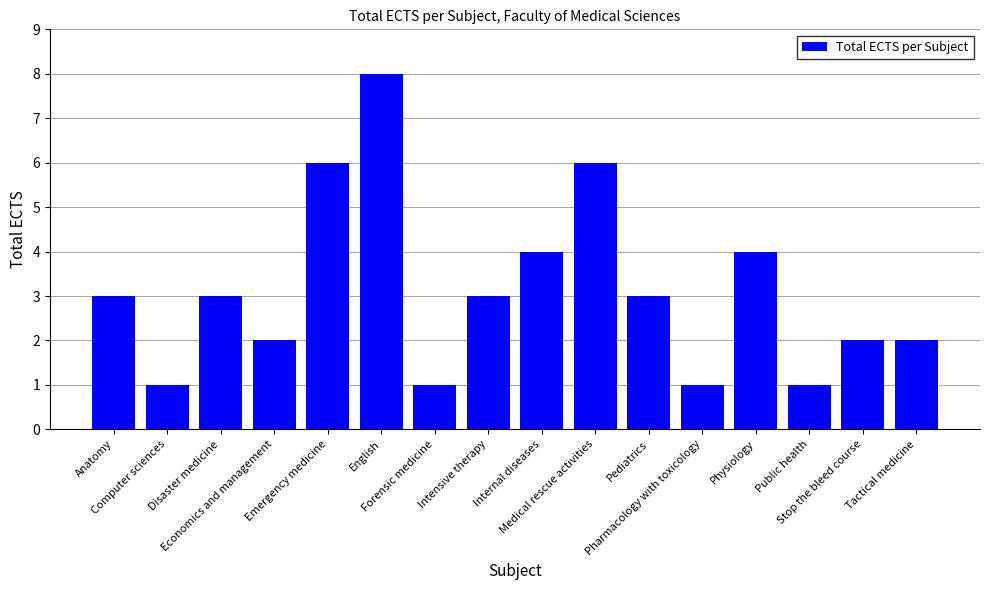

Which category has the highest value across all series?

English